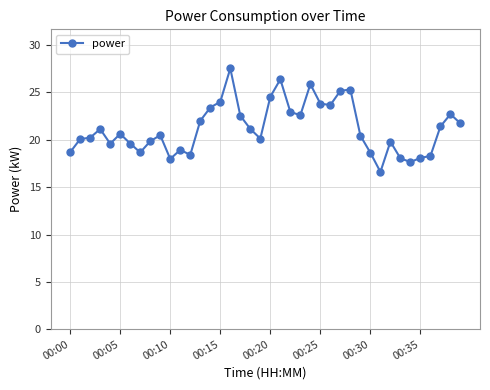

True or false: there are more than 0 points higher than both neighbors.

True